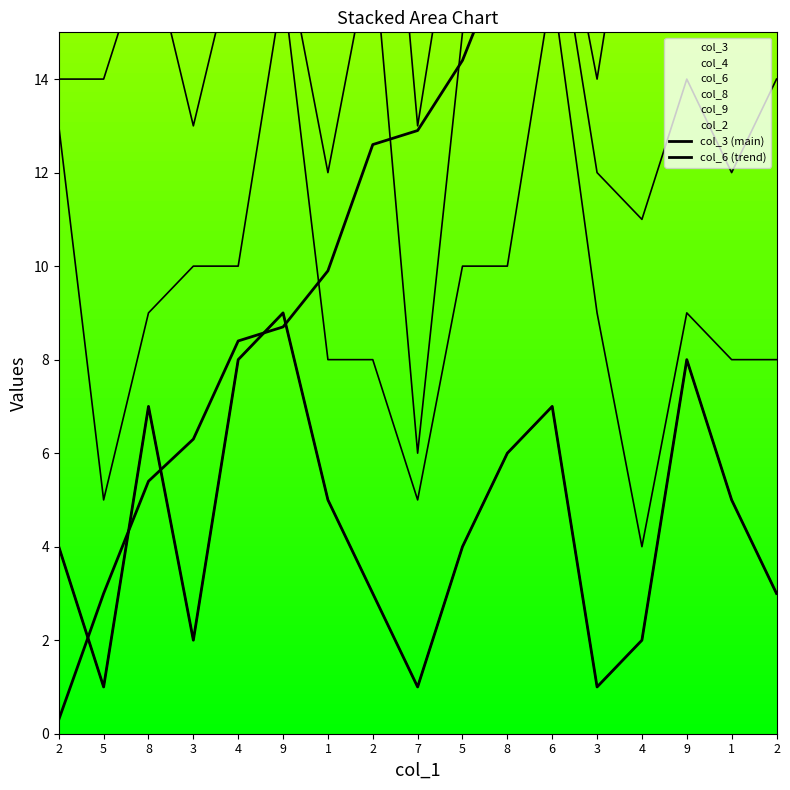

At how many categories does at least one series exceed 2?

17